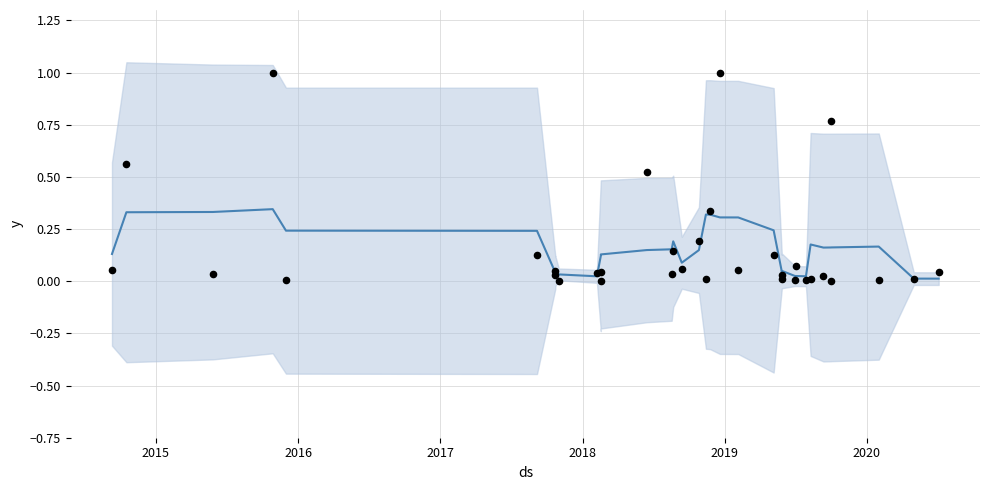

Is the value of Valor at 24 greater than the value of Valor (trend) at 29?

No